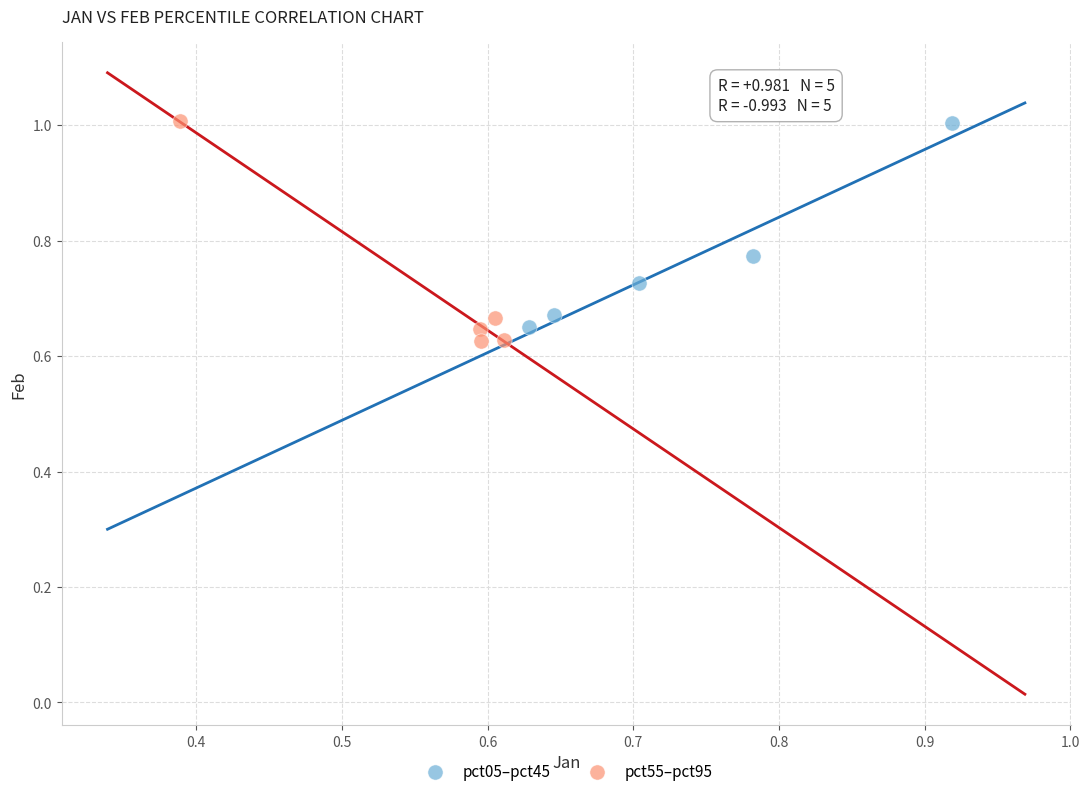

Which series has the widest spread of Y values?

pct55–pct95